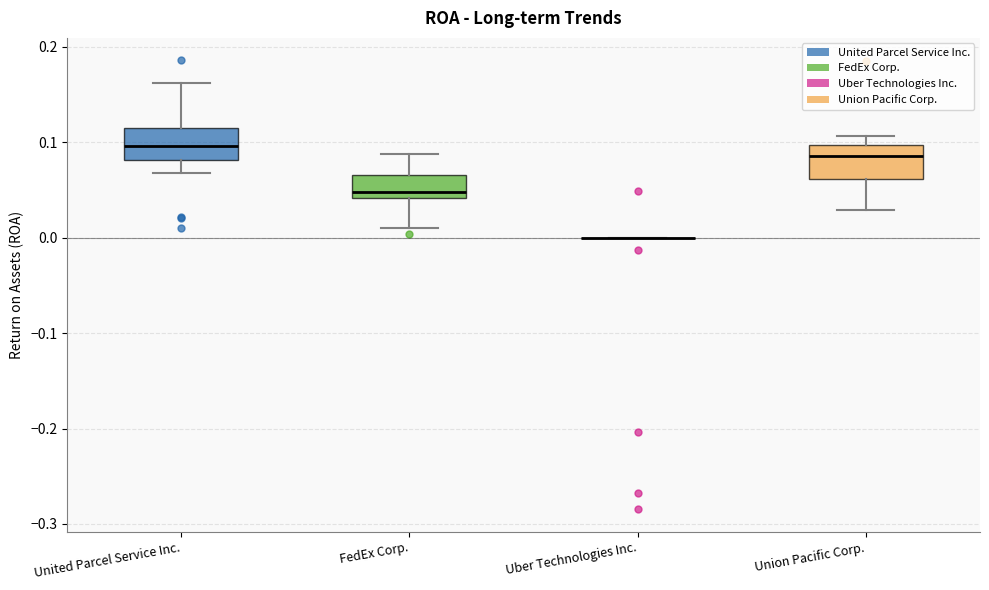

Where does the median line of the box for FedEx Corp. sit on the y-axis? The values are not printed on the chart, so give them approximately, as read against the axis.

0.05